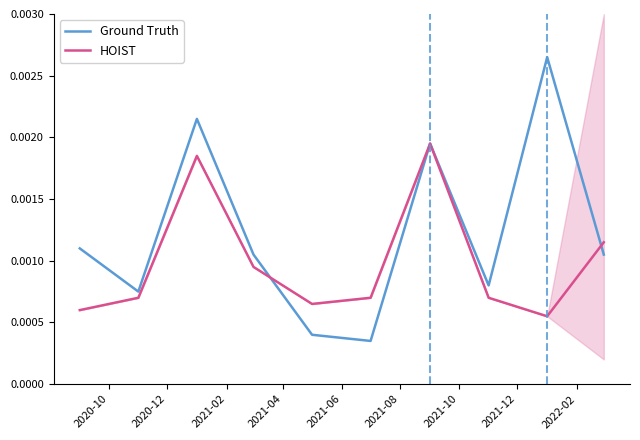

What are all the series names shown in the legend?

Ground Truth, HOIST